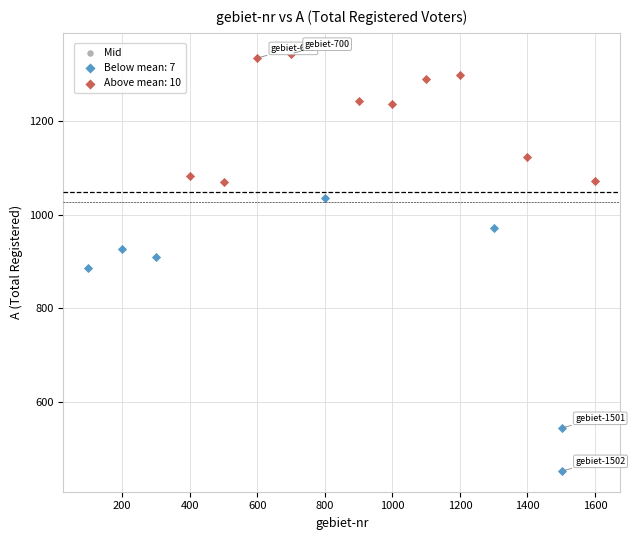

Which series contains the highest Y value?

Above mean: 10